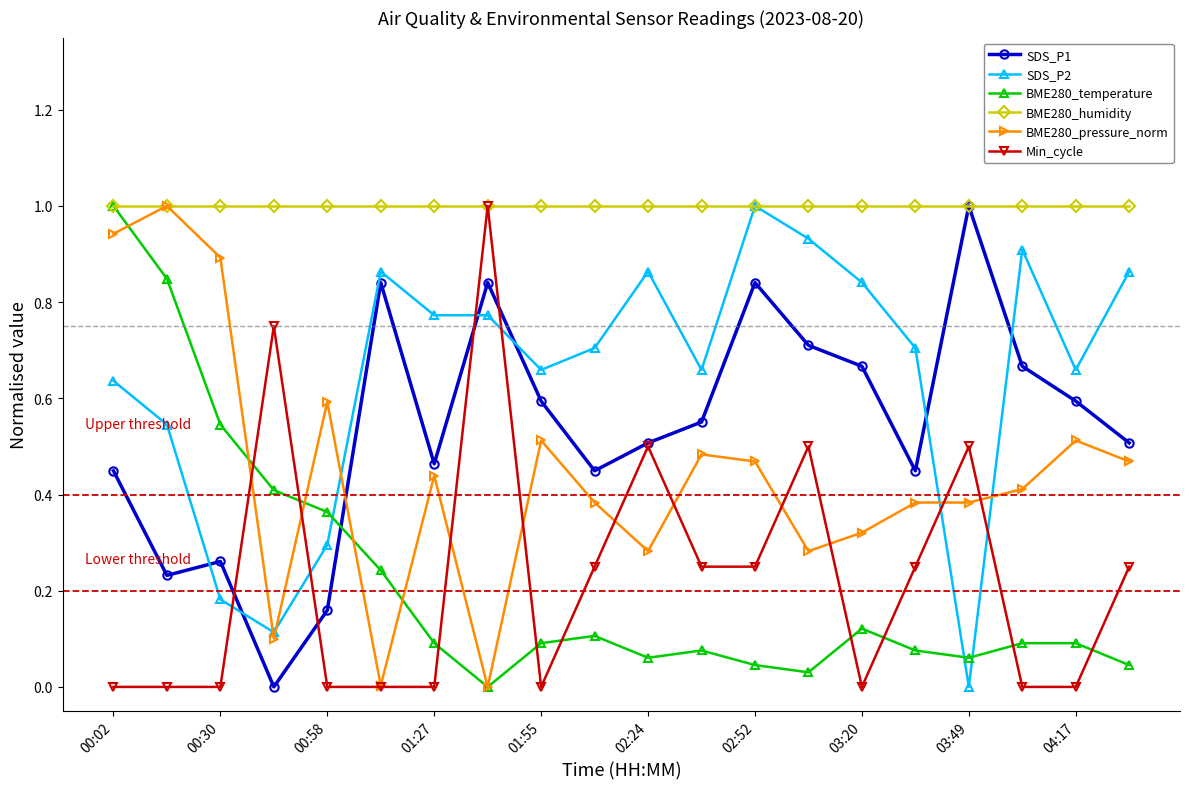

Does the chart display data point markers on the line(s)?

Yes